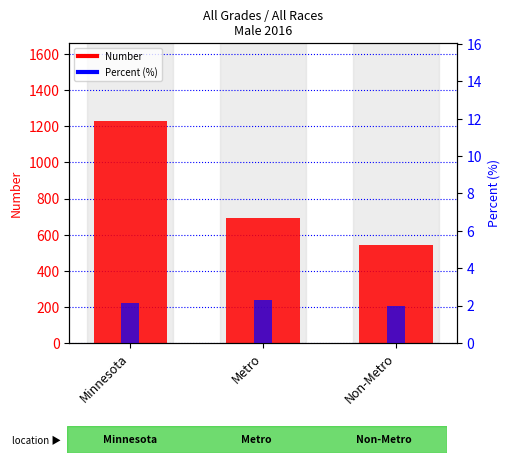

What is the maximum value shown in the chart?

1231.0